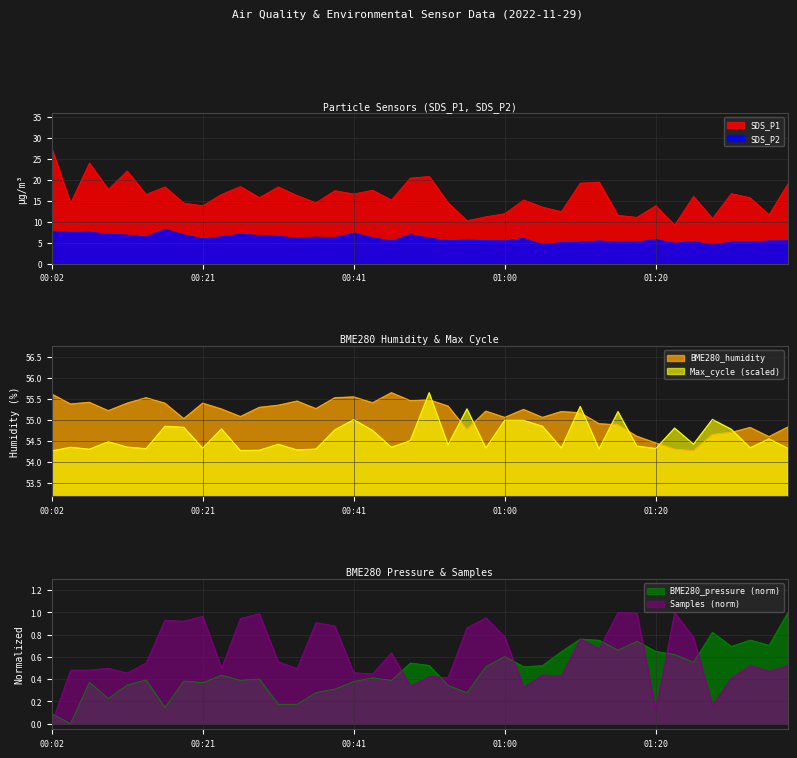

The value of Samples at 00:31 is 0.2. True or false?

False